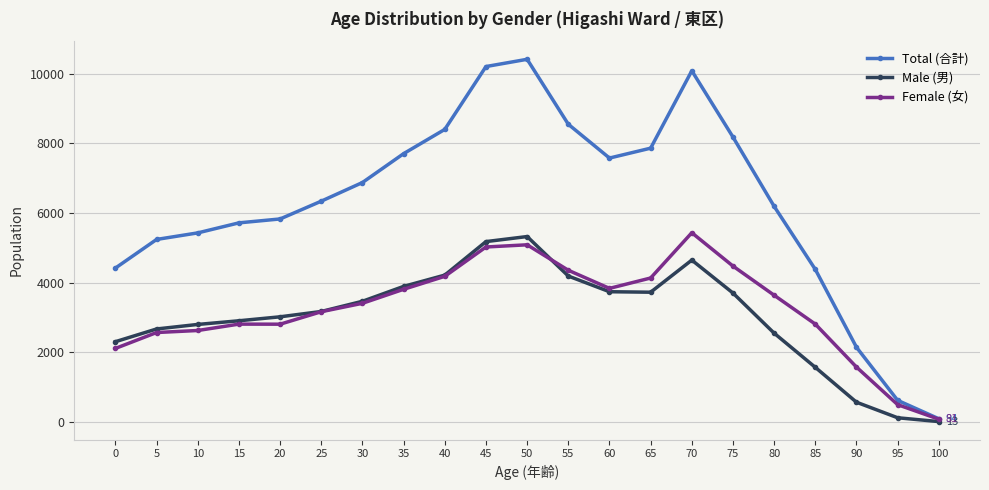

What are all the series names shown in the legend?

Total (合計), Male (男), Female (女)